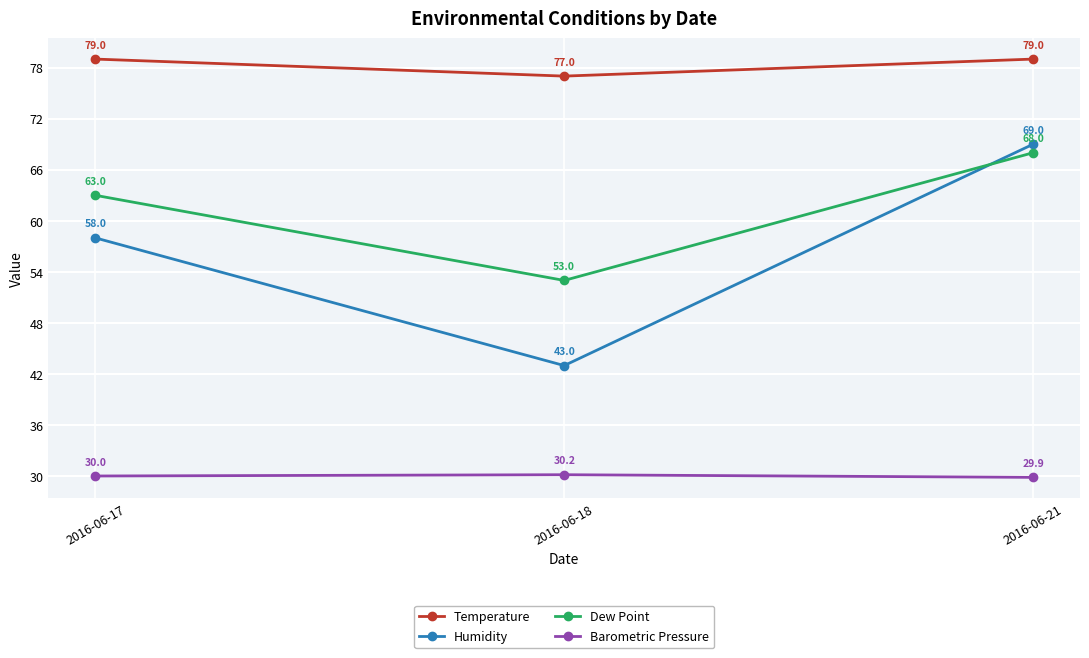

The Temperature series shows 116.4 at 2016-06-18. True or false?

False